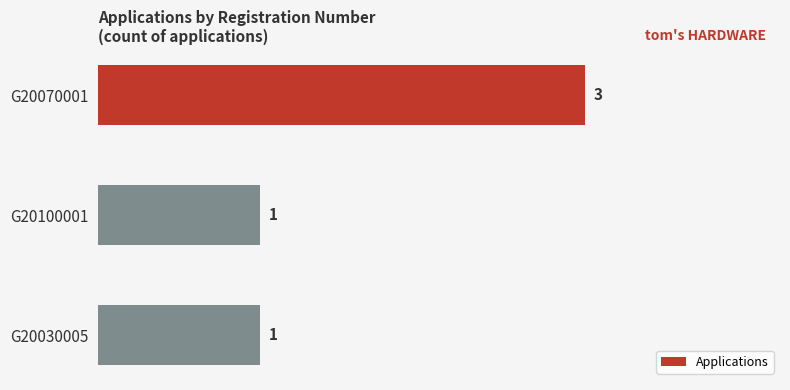

Between G20100001 and G20070001, which is larger?

G20070001